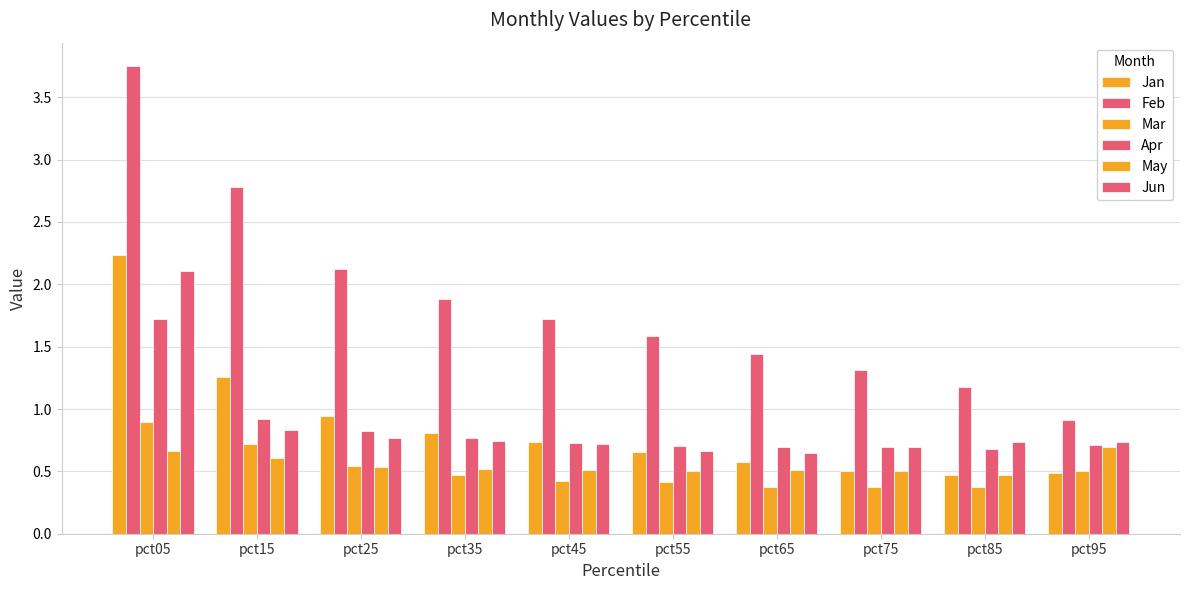

Read the Feb value at pct15.

2.8